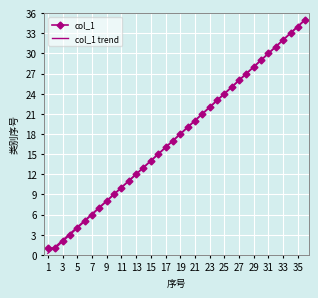

What is the value of the 28th point from the left?

27